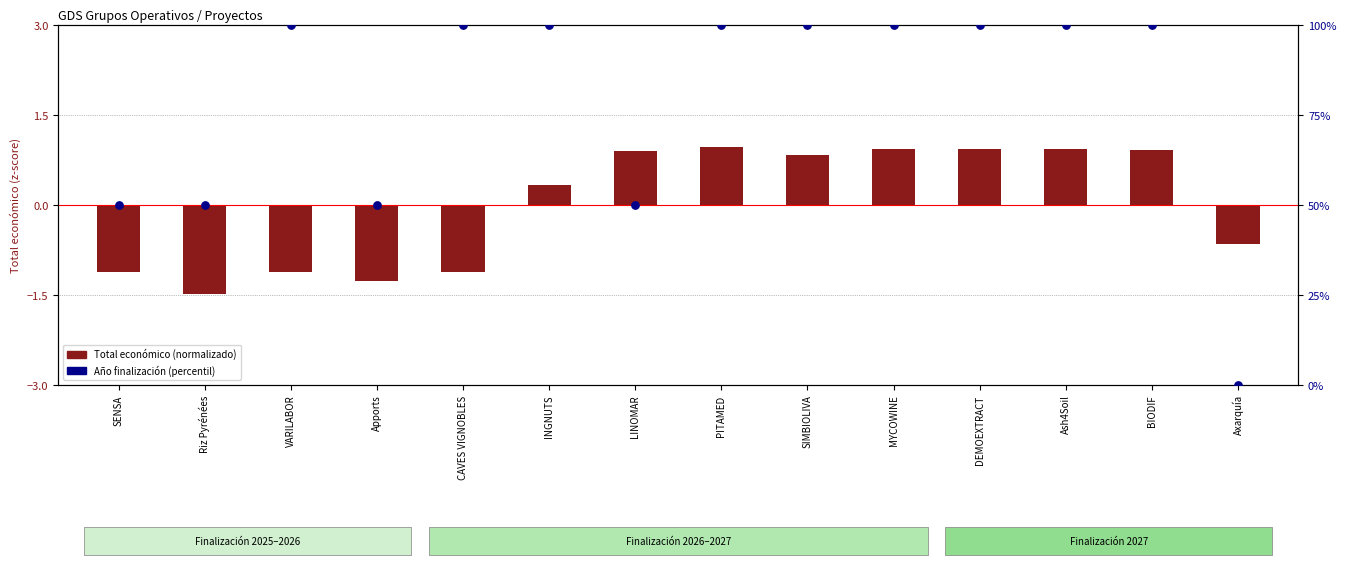

At which category is the sum across all series the highest?

PITAMED